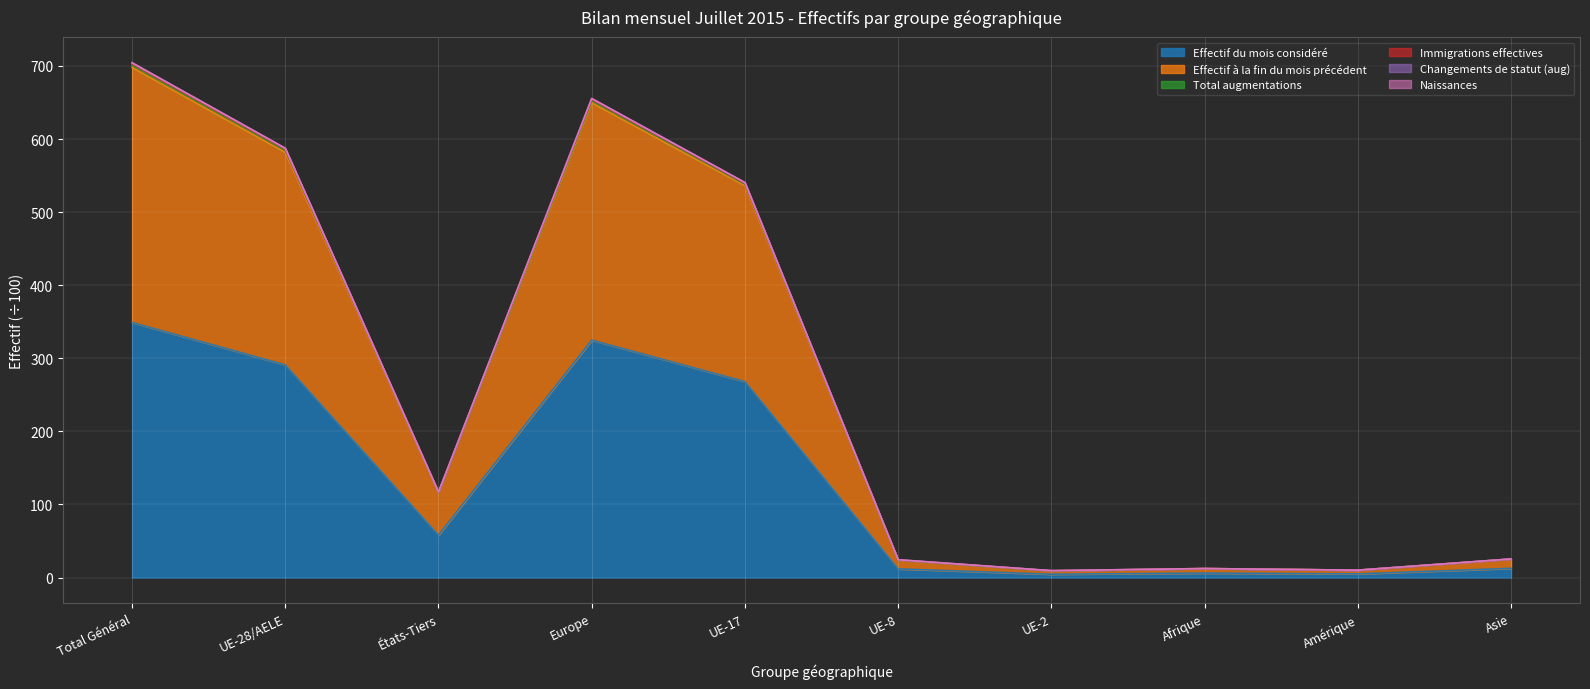

What is the minimum value for Effectif du mois considéré?

4.5